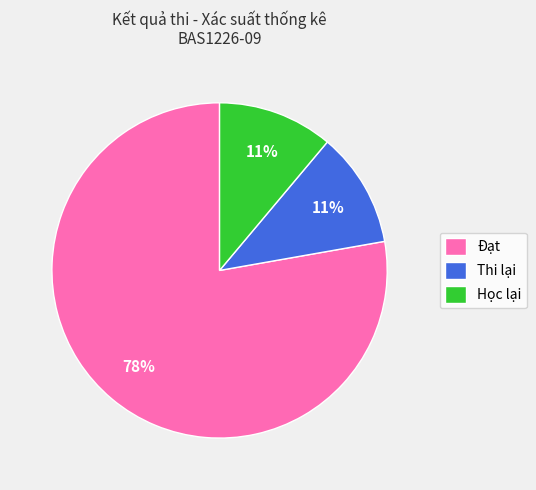

Between Thi lại and Đạt, which is larger?

Đạt